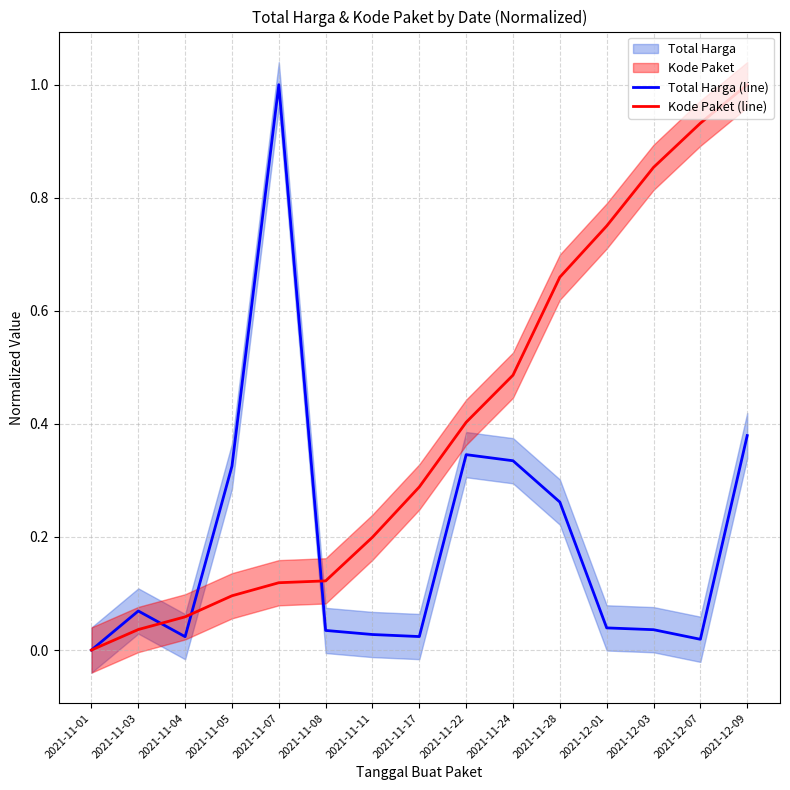

What is the spread (max minus min) of values at 2021-12-09?

0.6